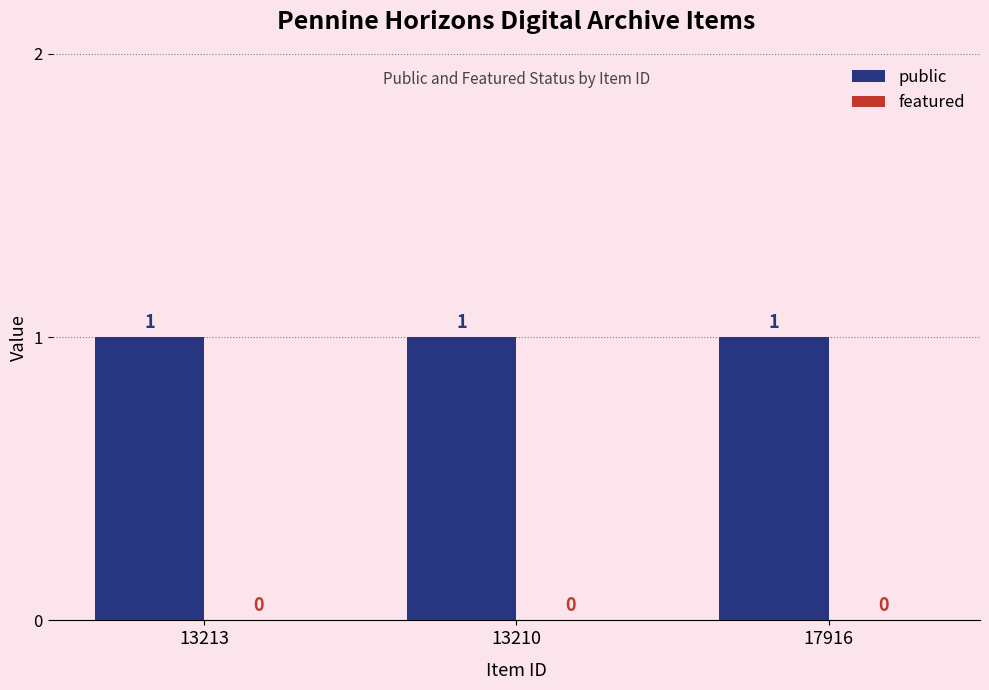

How many bars are there in total?

6